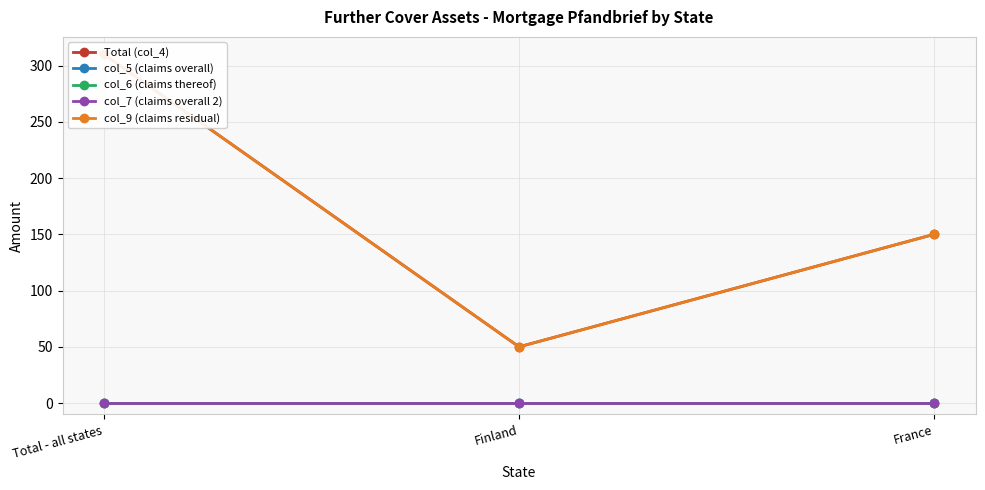

How many lines are shown in the chart?

5